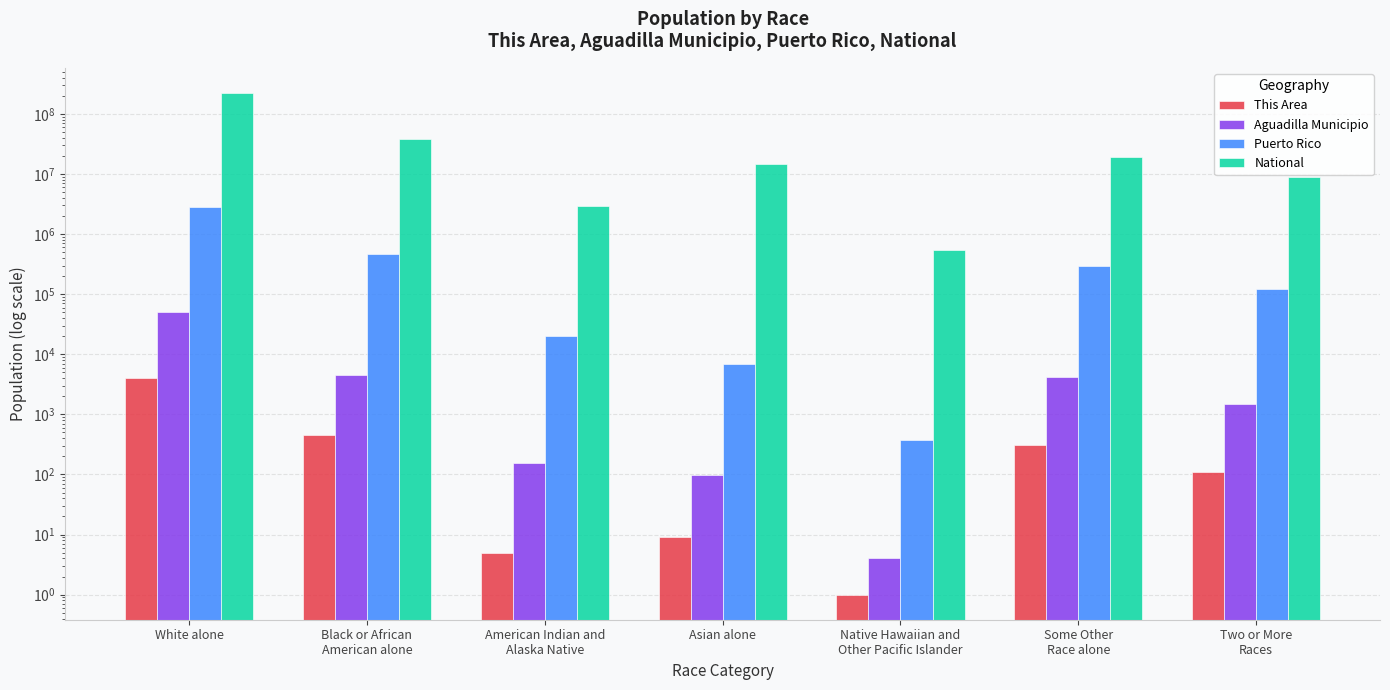

What is the difference between the maximum and minimum values in the Puerto Rico series?

2824730